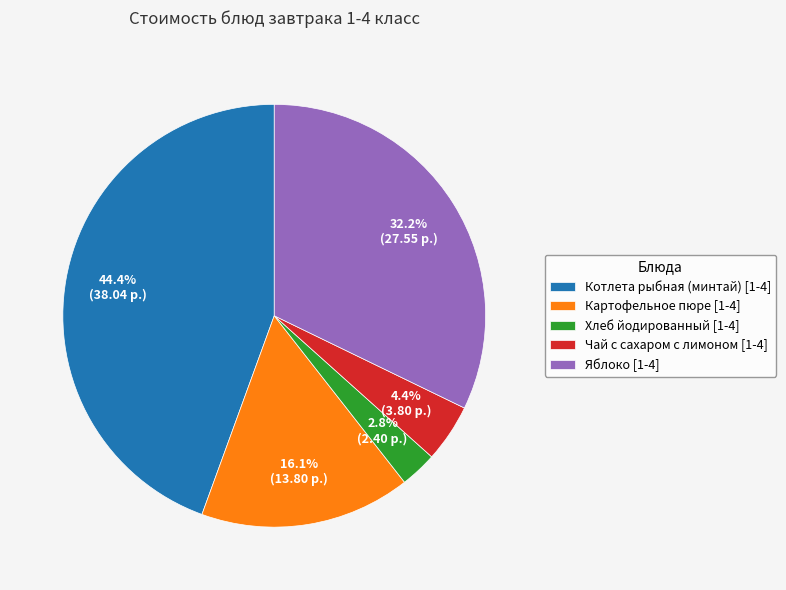

Approximately how many times larger is the value at Картофельное пюре [1-4] compared to Котлета рыбная (минтай) [1-4]?

0.4